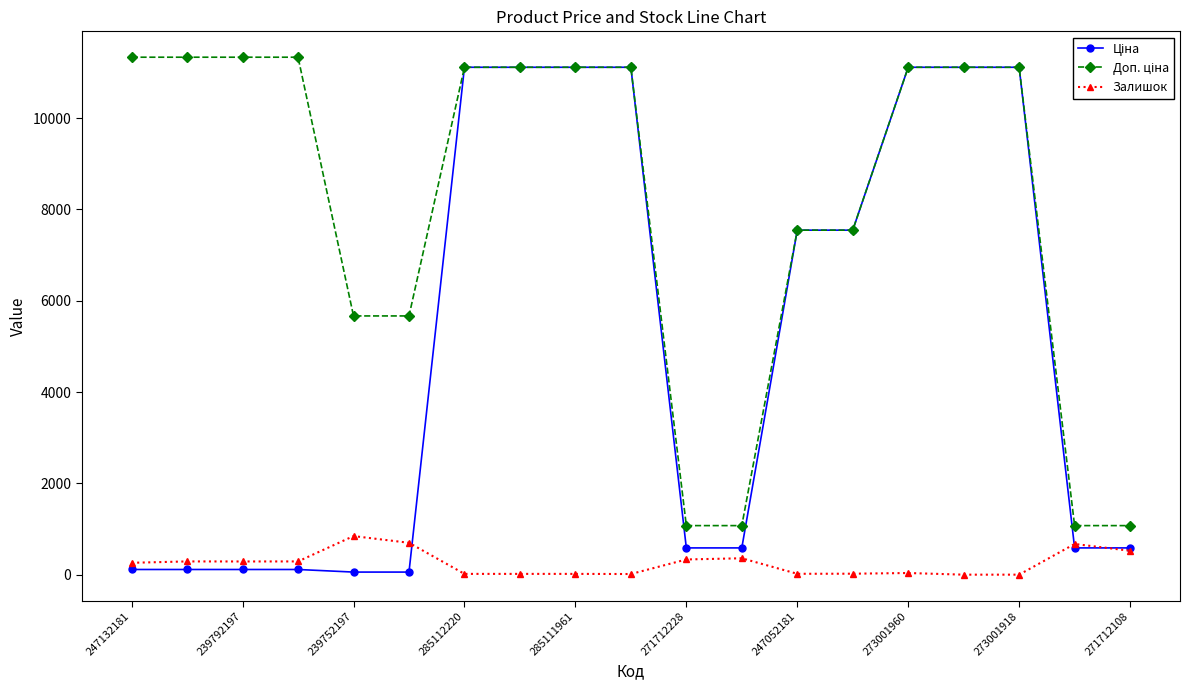

What is the maximum value for Залишок?

845.0